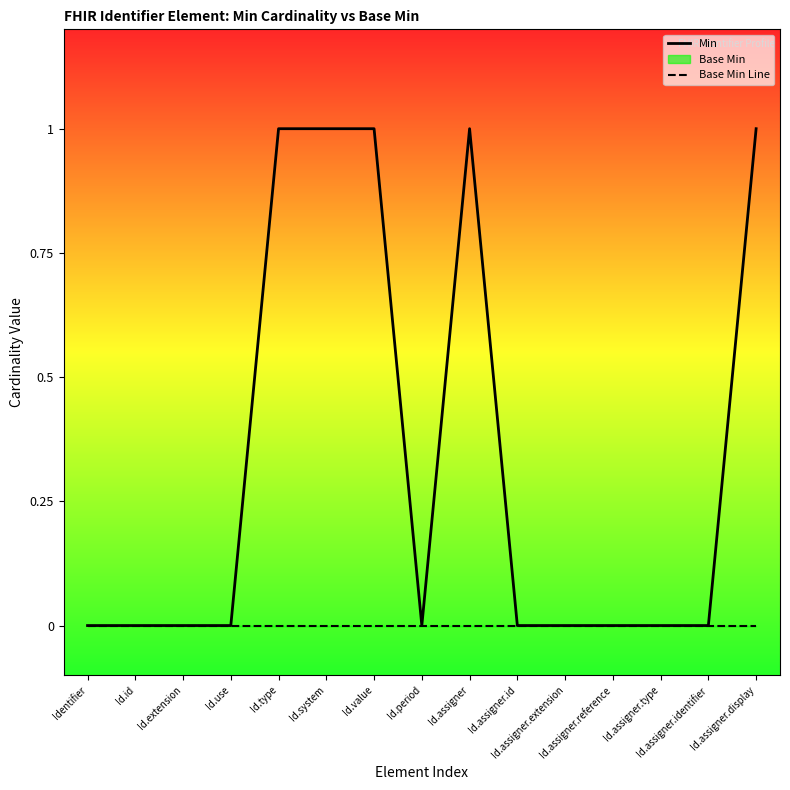

True or false: Min and Base Min Line cross at least once.

False